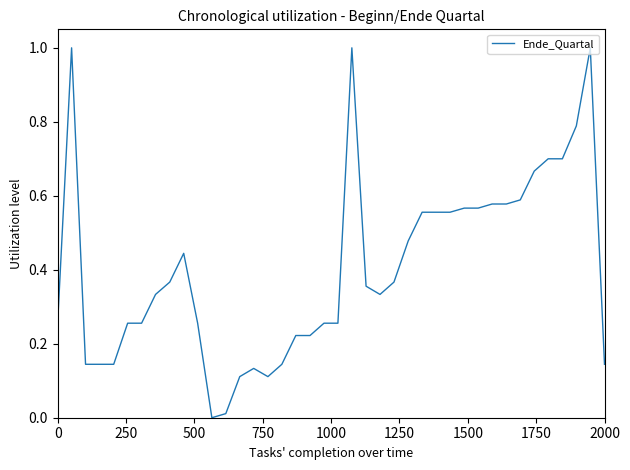

What is the difference between the maximum and minimum values?

1.0